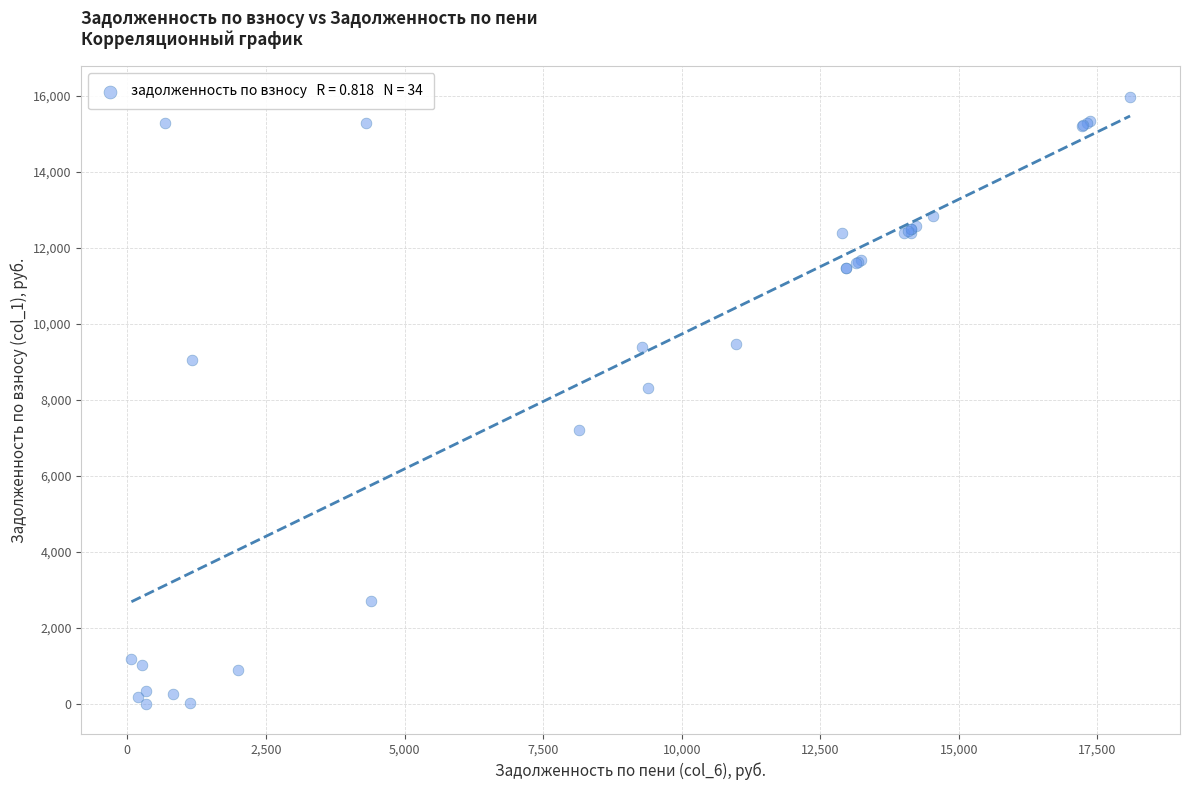

What Y value in the scatter plot is closest to 7986?

8294.6